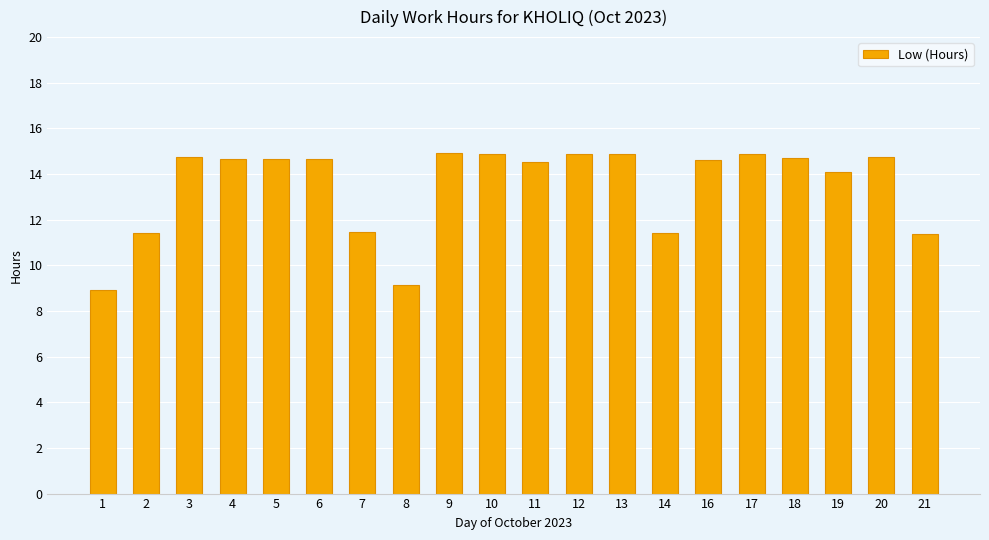

What is the value of the 18th bar from the left?

14.1